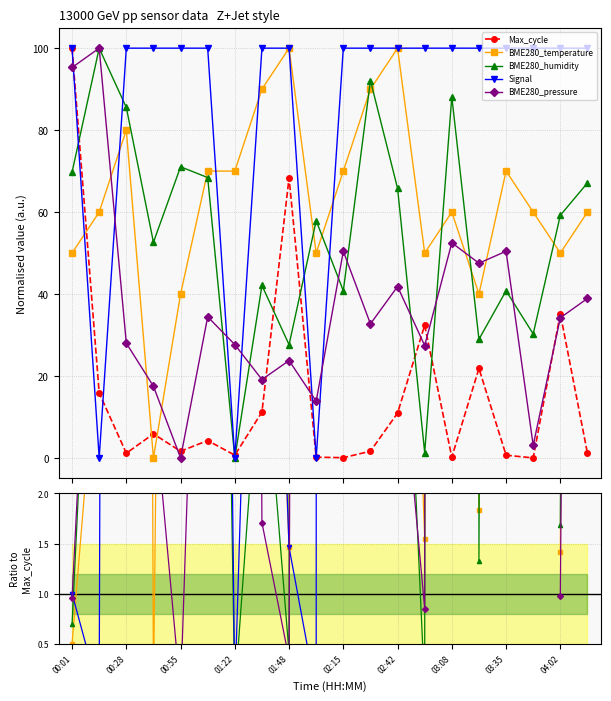

After their last crossing, which series has the higher values: BME280_humidity or Max_cycle?

BME280_humidity